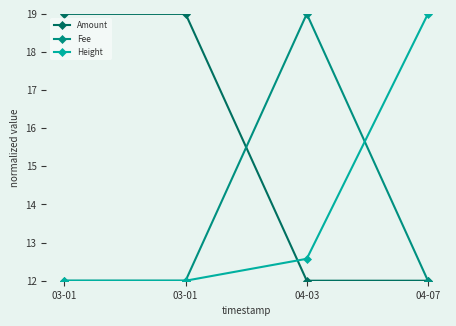

Reading left to right, transcribe all the data shown in this chart.

Amount: 03-01=19.0	03-01=19.0	04-03=12.0	04-07=12.0
Fee: 03-01=12.0	03-01=12.0	04-03=19.0	04-07=12.0
Height: 03-01=12.0	03-01=12.0	04-03=12.6	04-07=19.0